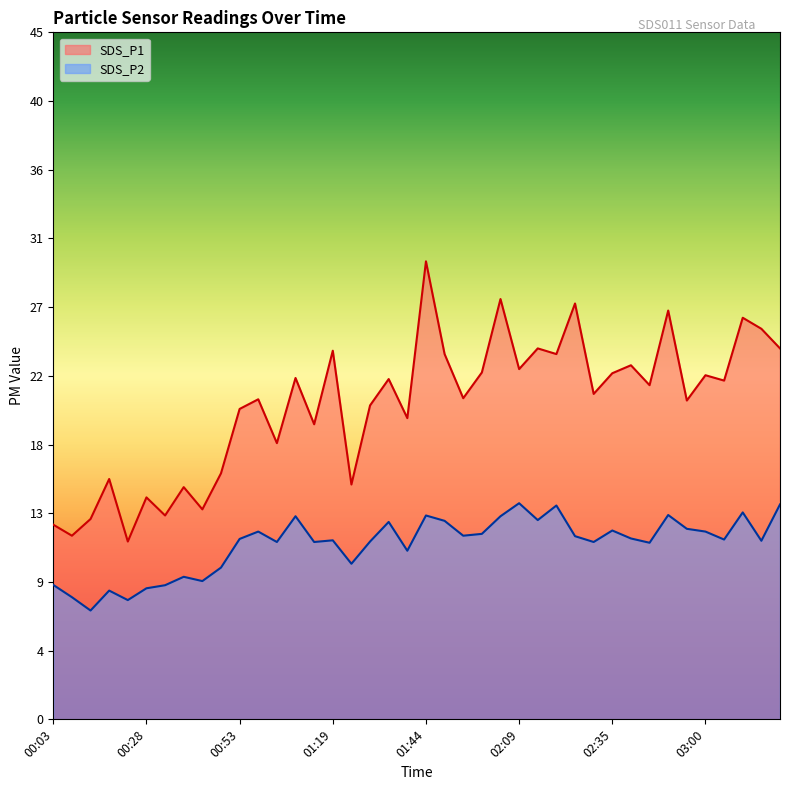

What is the label of the 18th point from the right?

01:54